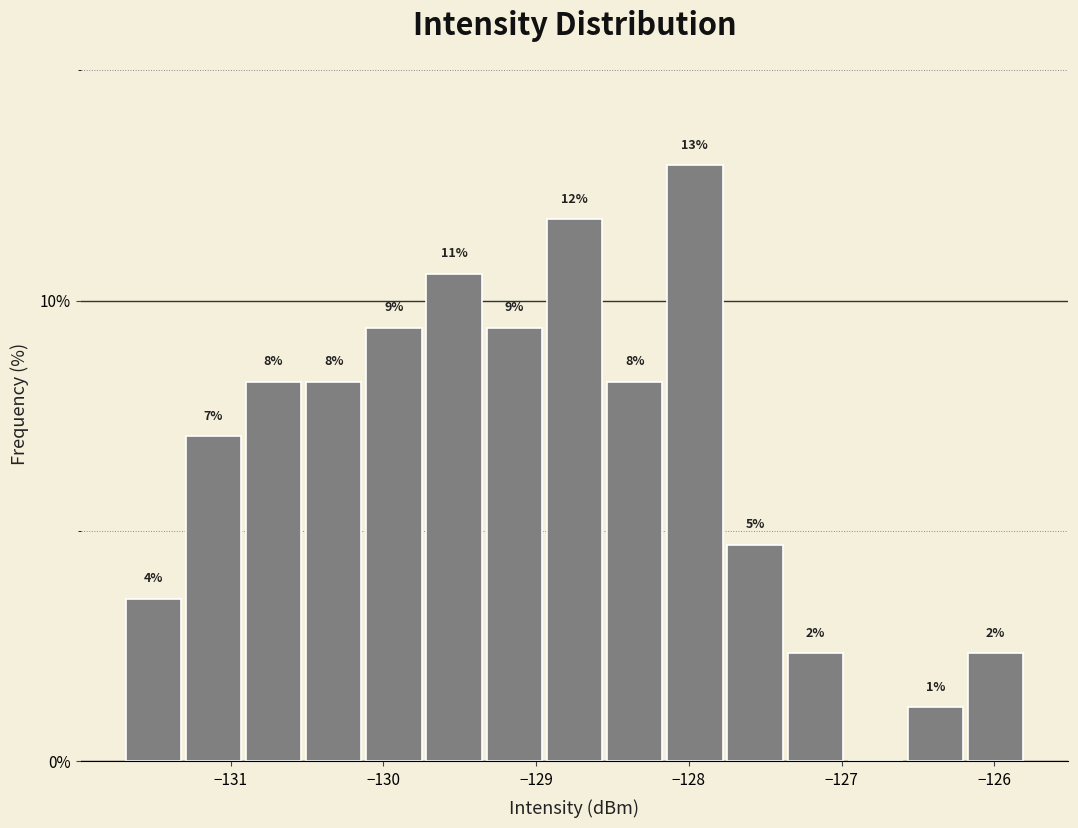

Around what value on the x-axis is the tallest bar? Give the approximate position of its centre, as read against the axis.

-128.0